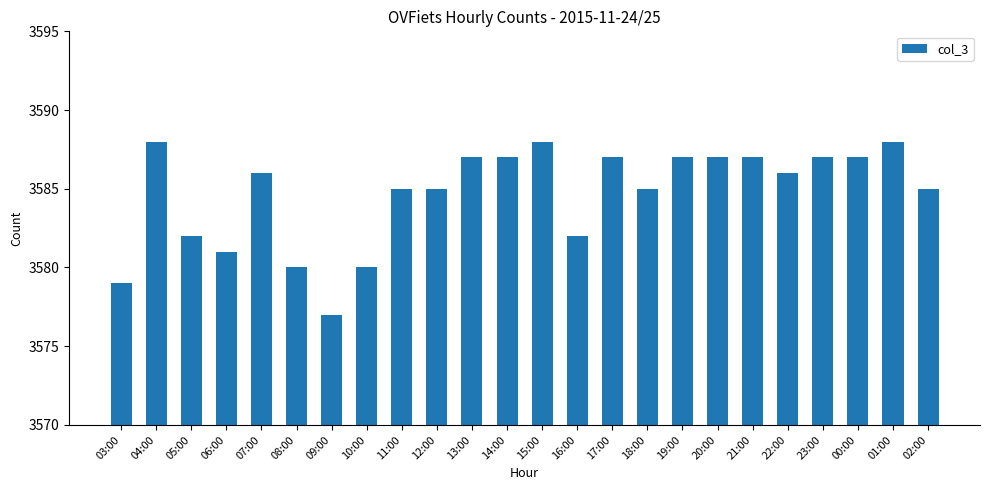

At which label does the data first exceed 3586?

04:00